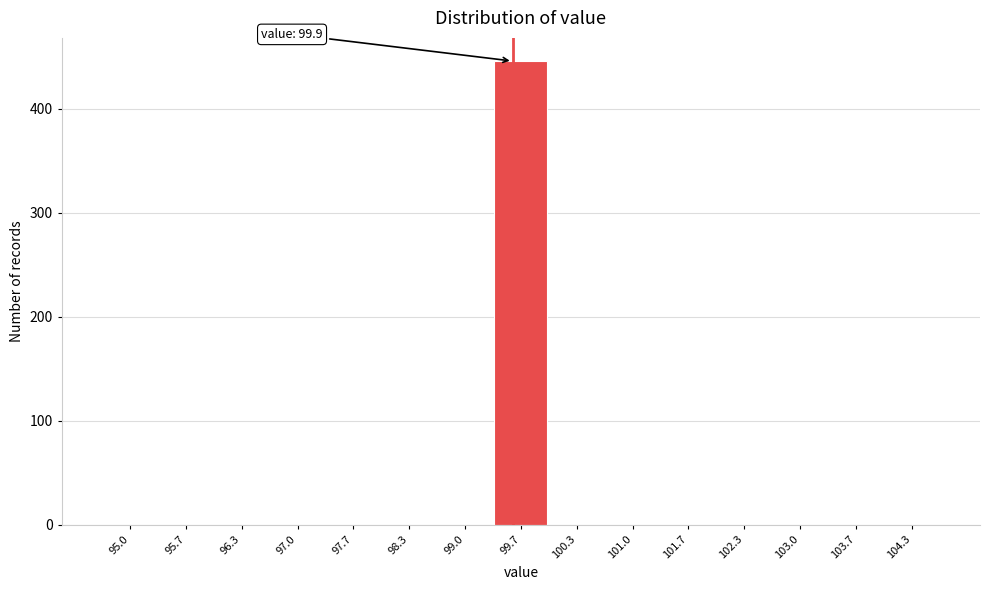

Reading left to right, what are all the values shown in this chart?

95.0=0	95.7=0	96.3=0	97.0=0	97.7=0	98.3=0	99.0=0	99.7=446	100.3=0	101.0=0	101.7=0	102.3=0	103.0=0	103.7=0	104.3=0